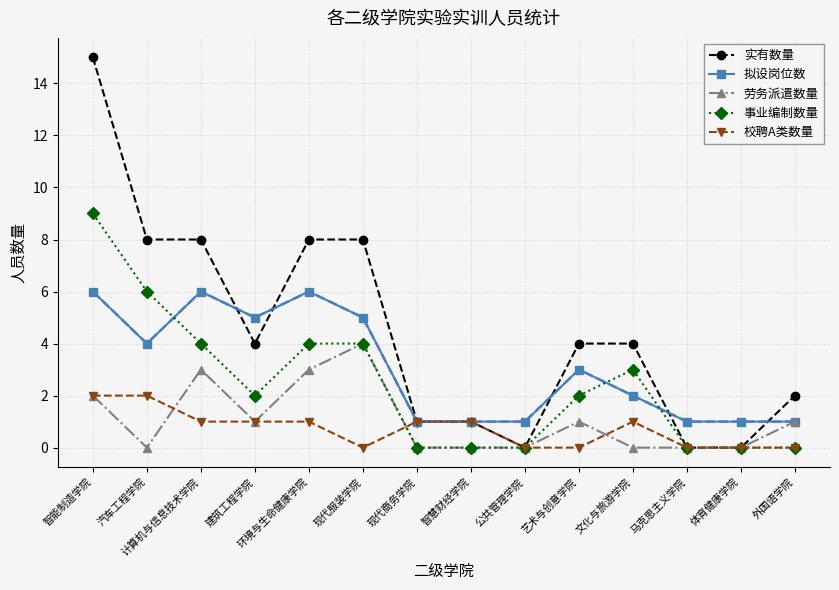

Reading left to right, list all the values displayed in this chart.

实有数量: 智能制造学院=15	汽车工程学院=8	计算机与信息技术学院=8	建筑工程学院=4	环境与生命健康学院=8	现代服装学院=8	现代商务学院=1	智慧财经学院=1	公共管理学院=0	艺术与创意学院=4	文化与旅游学院=4	马克思主义学院=0	体育健康学院=0	外国语学院=2
拟设岗位数: 智能制造学院=6	汽车工程学院=4	计算机与信息技术学院=6	建筑工程学院=5	环境与生命健康学院=6	现代服装学院=5	现代商务学院=1	智慧财经学院=1	公共管理学院=1	艺术与创意学院=3	文化与旅游学院=2	马克思主义学院=1	体育健康学院=1	外国语学院=1
劳务派遣数量: 智能制造学院=2	汽车工程学院=0	计算机与信息技术学院=3	建筑工程学院=1	环境与生命健康学院=3	现代服装学院=4	现代商务学院=0	智慧财经学院=0	公共管理学院=0	艺术与创意学院=1	文化与旅游学院=0	马克思主义学院=0	体育健康学院=0	外国语学院=1
事业编制数量: 智能制造学院=9	汽车工程学院=6	计算机与信息技术学院=4	建筑工程学院=2	环境与生命健康学院=4	现代服装学院=4	现代商务学院=0	智慧财经学院=0	公共管理学院=0	艺术与创意学院=2	文化与旅游学院=3	马克思主义学院=0	体育健康学院=0	外国语学院=0
校聘A类数量: 智能制造学院=2	汽车工程学院=2	计算机与信息技术学院=1	建筑工程学院=1	环境与生命健康学院=1	现代服装学院=0	现代商务学院=1	智慧财经学院=1	公共管理学院=0	艺术与创意学院=0	文化与旅游学院=1	马克思主义学院=0	体育健康学院=0	外国语学院=0